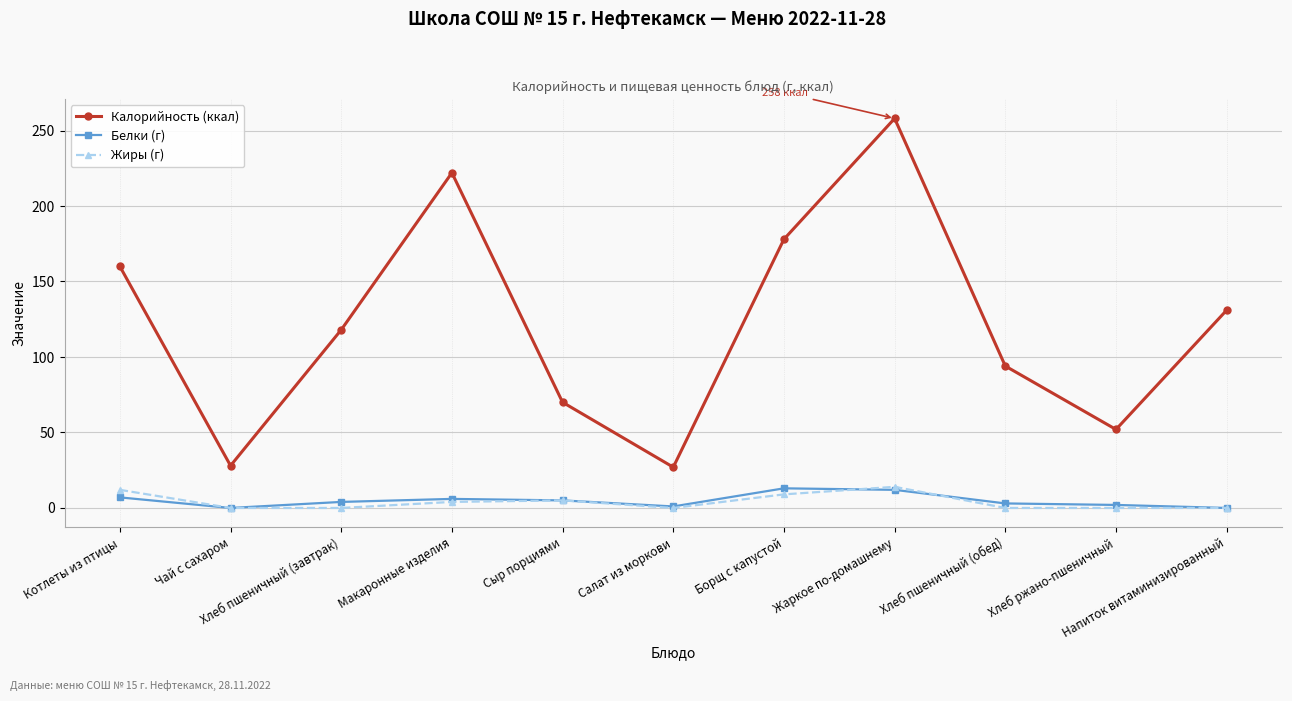

What is the highest value of the Белки (г) series?

13